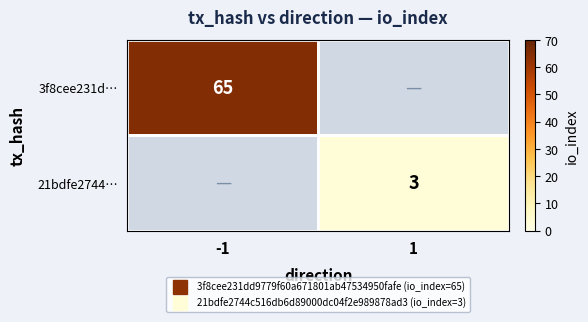

At -1, list the series in order from largest to smallest.

3f8cee231d…, 21bdfe2744…